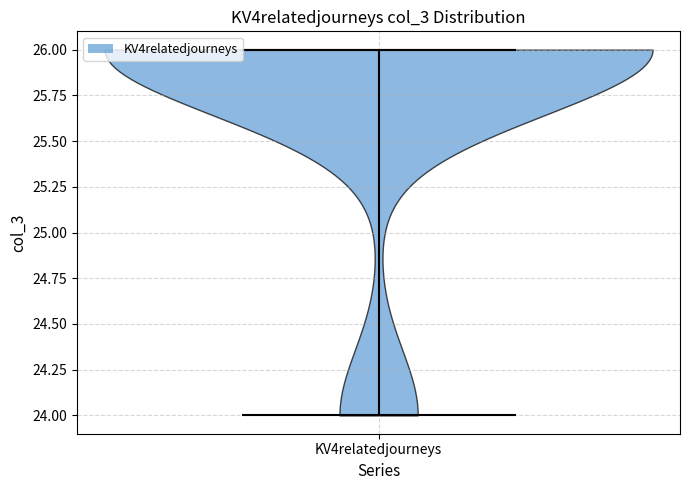

Read this violin plot against the y-axis: where its median line is, and the lowest and highest points the violin reaches. The values are not printed on the chart, so give them approximately, as read against the axis.

median line 26, lowest point 24, highest point 26